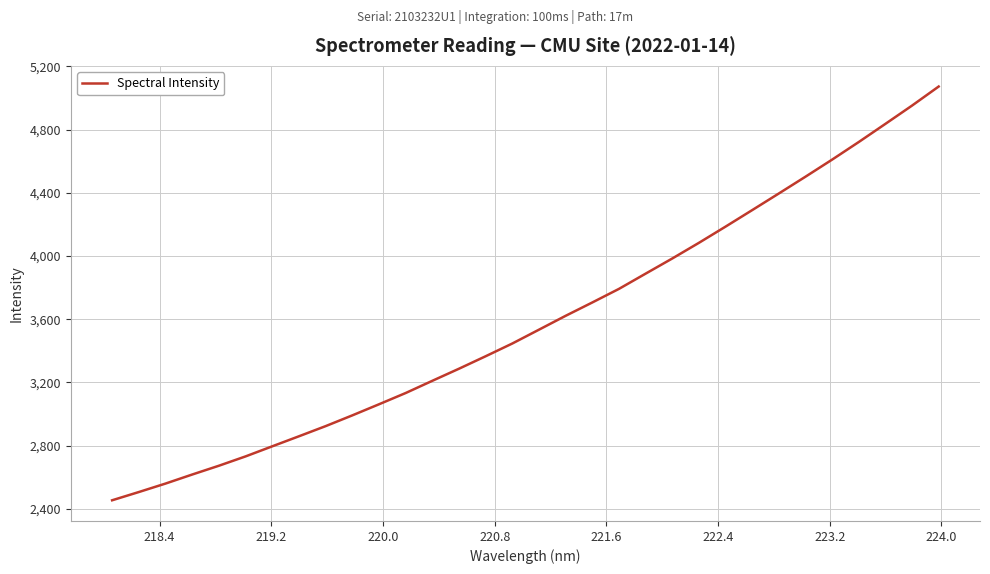

What is the difference between the maximum and minimum values?

2618.6